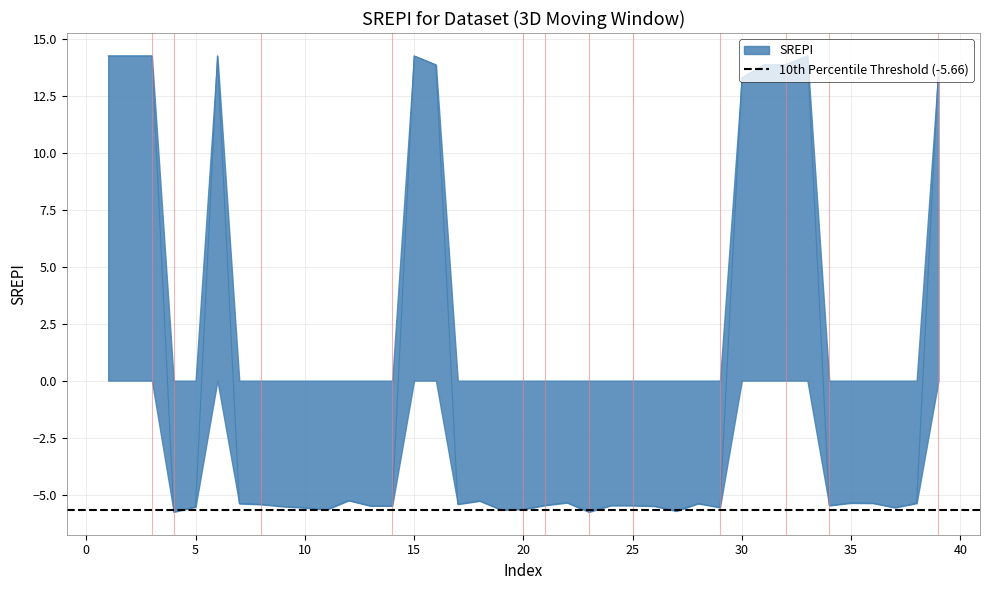

What is the smallest value displayed?

-5.8